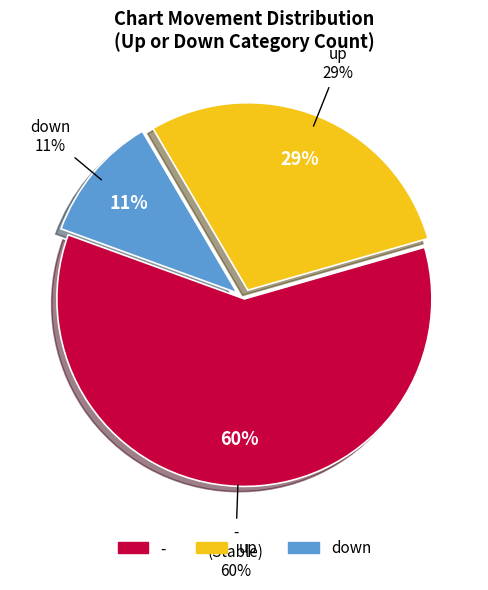

What percentage is the - slice, to the nearest percent?

60%